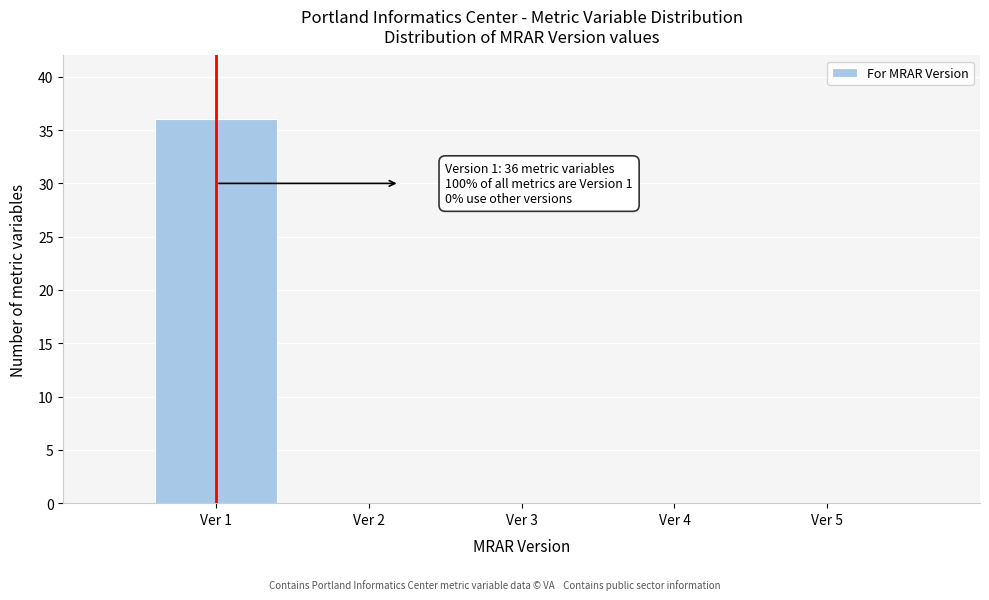

Over which range of the x-axis is the bar tallest?

0.5 to 1.5